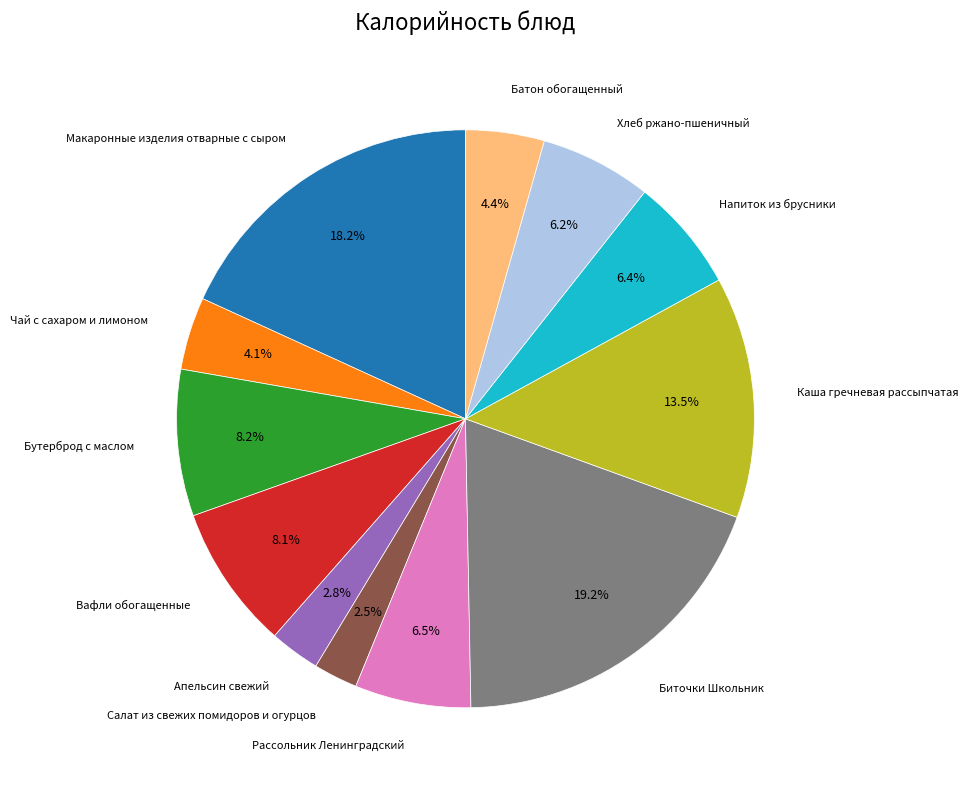

Count the number of slices in the pie.

12